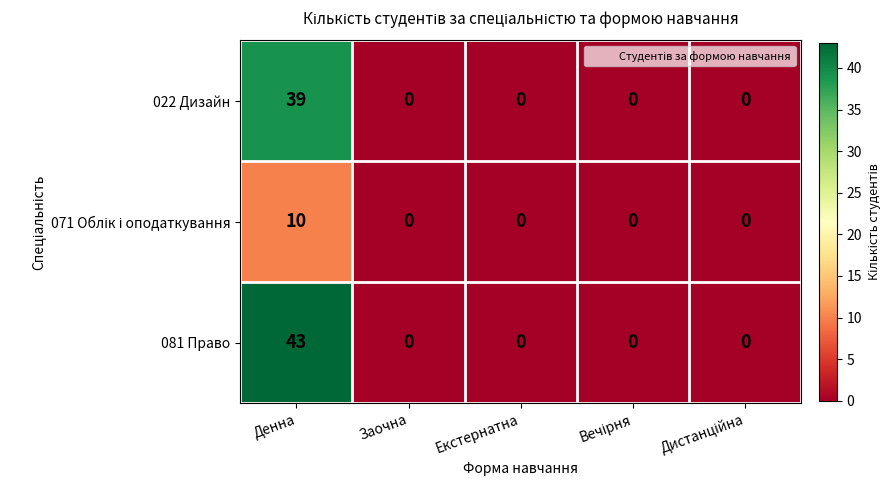

The value of 081 Право at Денна is 43. True or false?

True